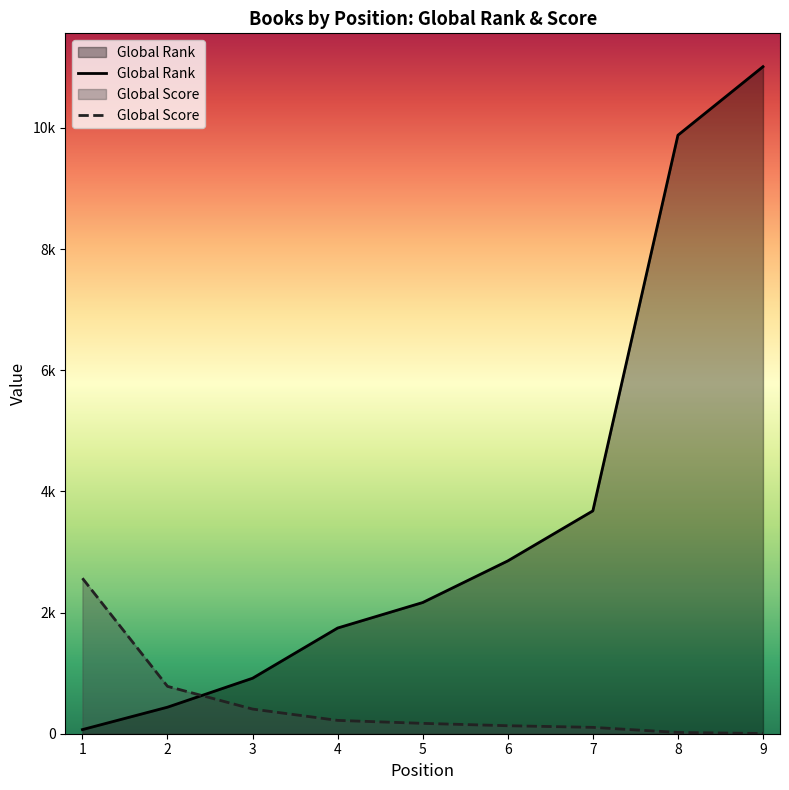

Reading right to left, list all the values displayed in this chart.

Global Rank: 11012	9881	3679	2853	2166	1745	916	438	68
Global Score: 3	21	105	132	171	220	407	782	2567